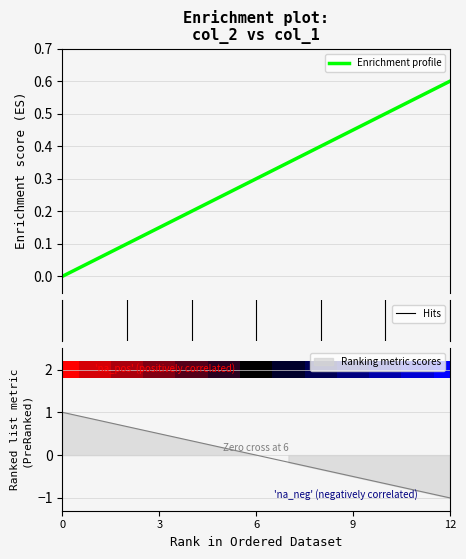

What is the maximum value for Enrichment profile?

0.6